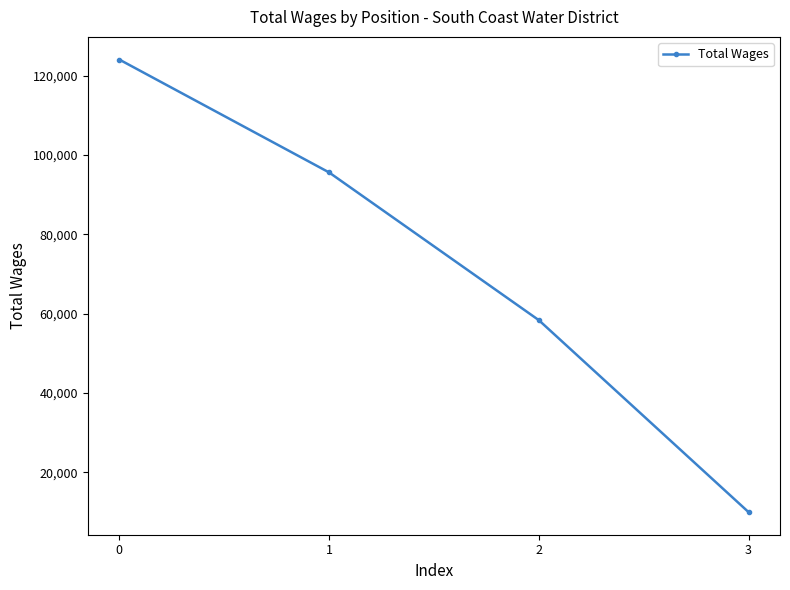

True or false: the data has more than 1 interior local peaks.

False